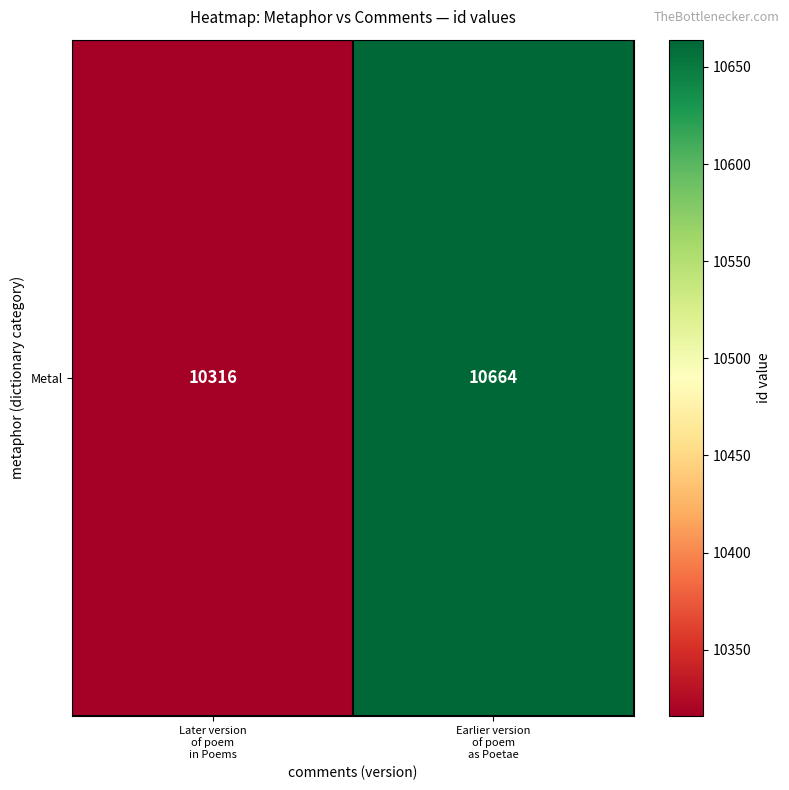

How many data points does each series have?

2